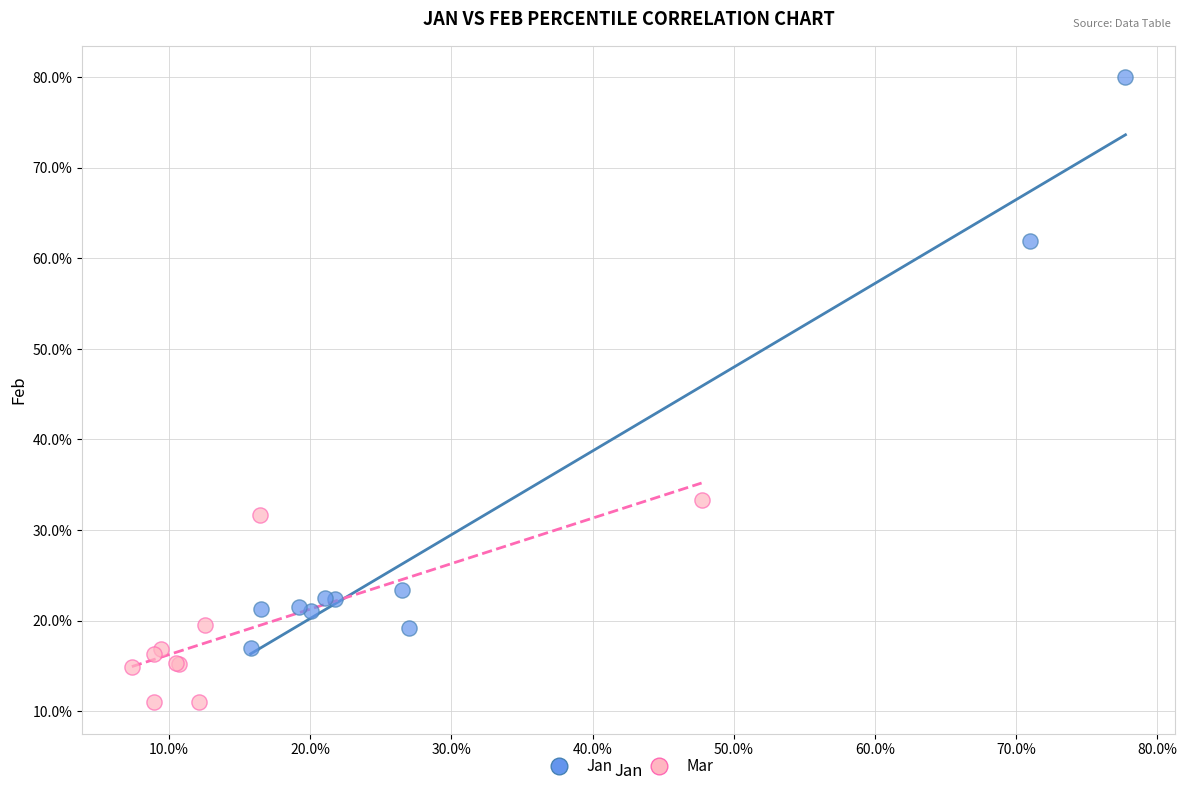

Which series contains the highest Y value?

Jan